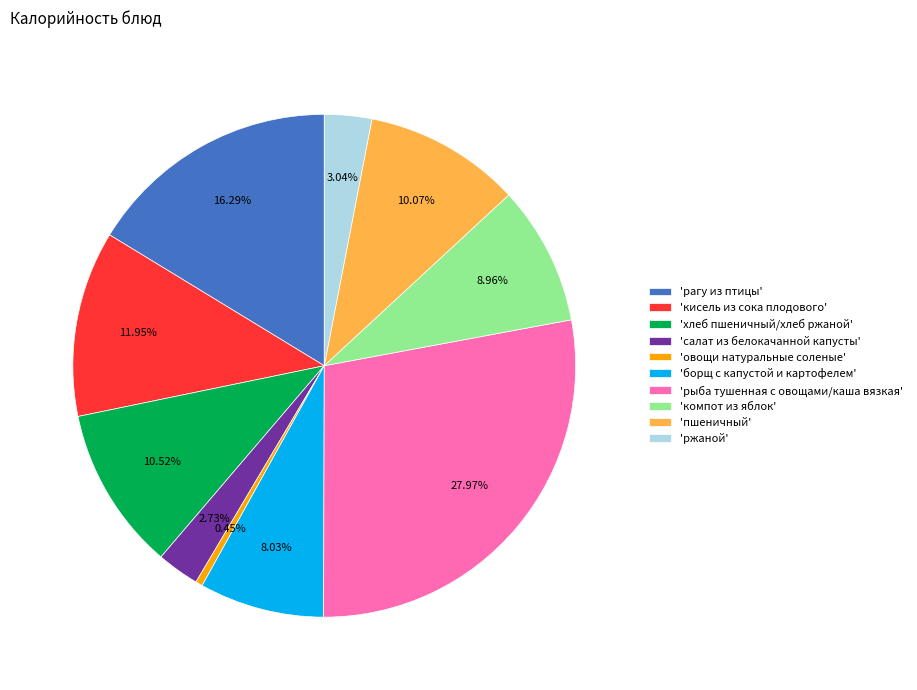

Does 'компот из яблок' account for over 50% of the chart?

No